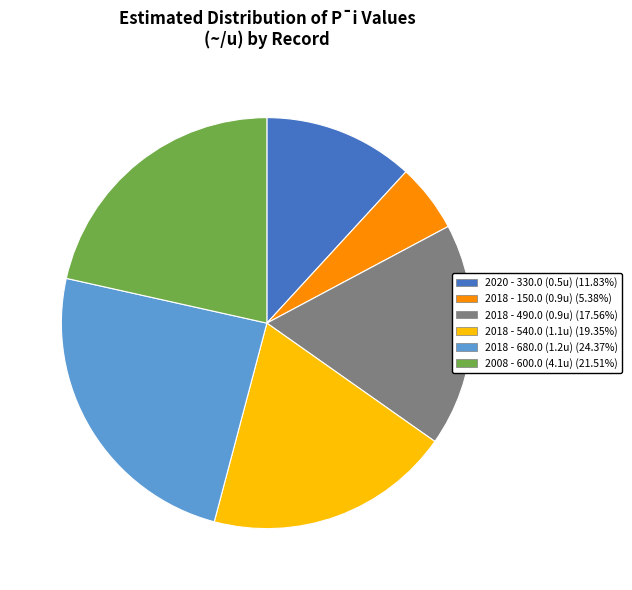

Approximately how many times larger is the value at 2020 - 330.0 (0.5u) (11.83%) compared to 2018 - 150.0 (0.9u) (5.38%)?

2.2